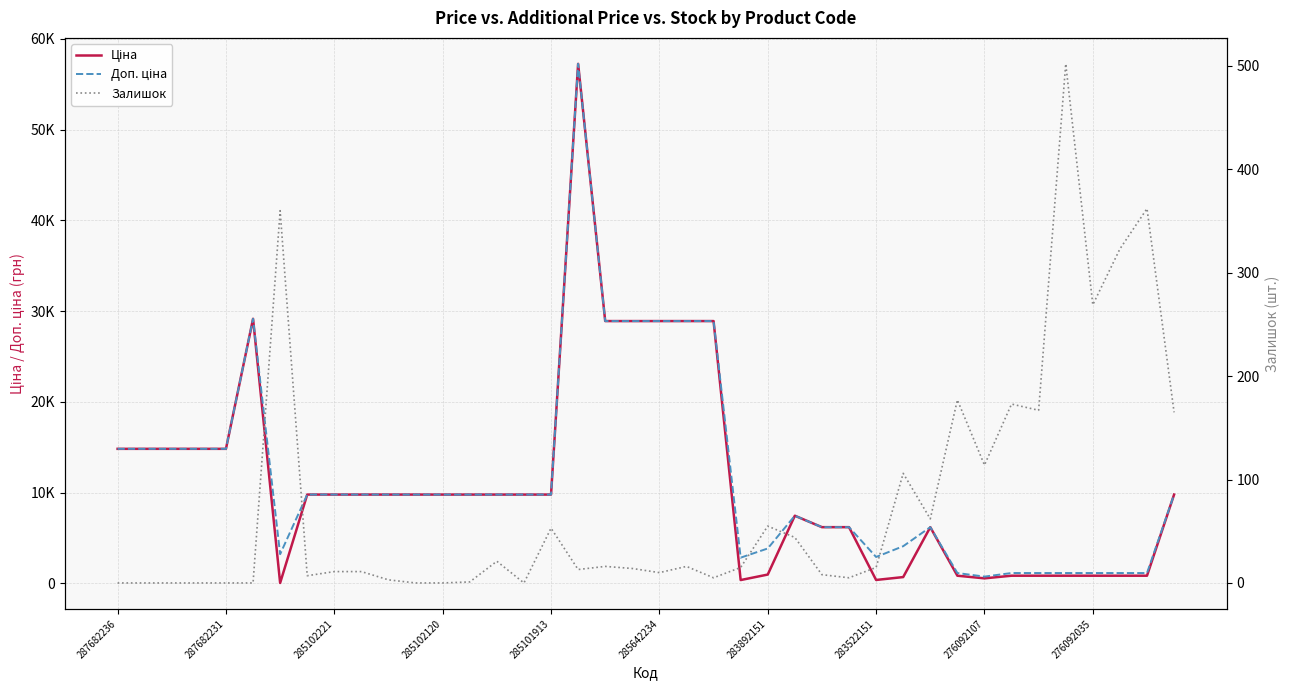

At which label does Доп. ціна reach its peak?

17